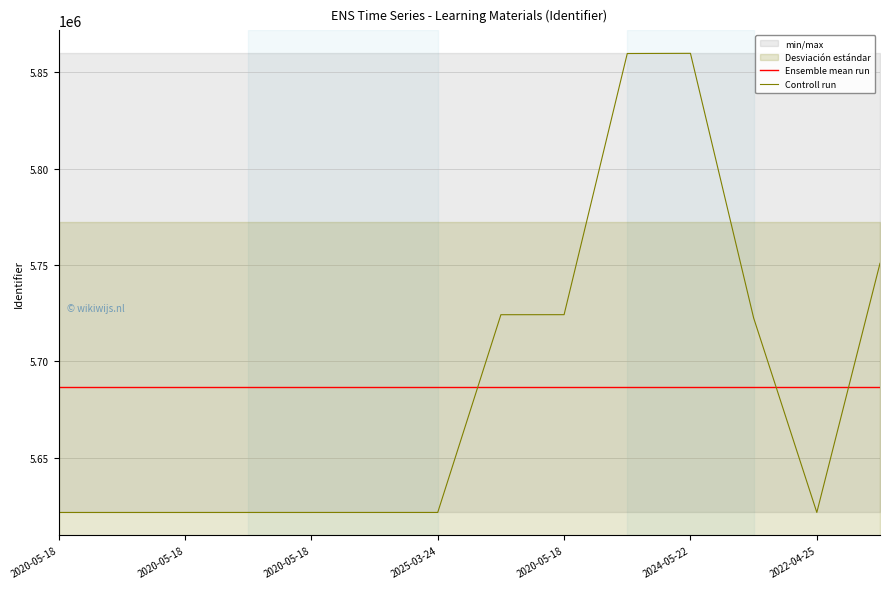

How many intersections are there between Controll run and Ensemble mean run?

3